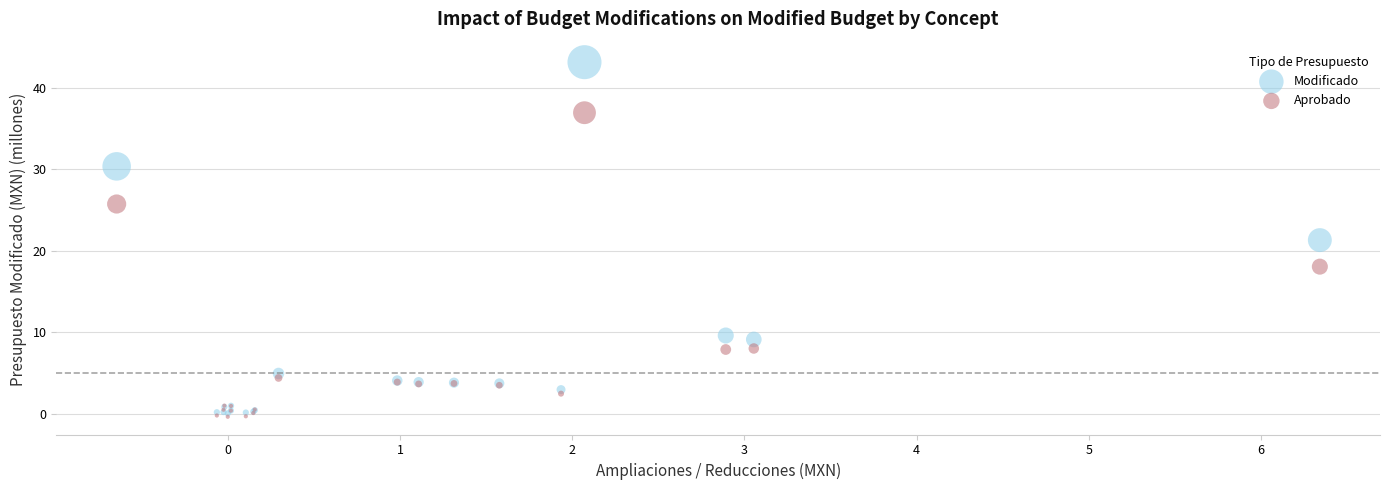

Which series contains the lowest Y value?

Aprobado